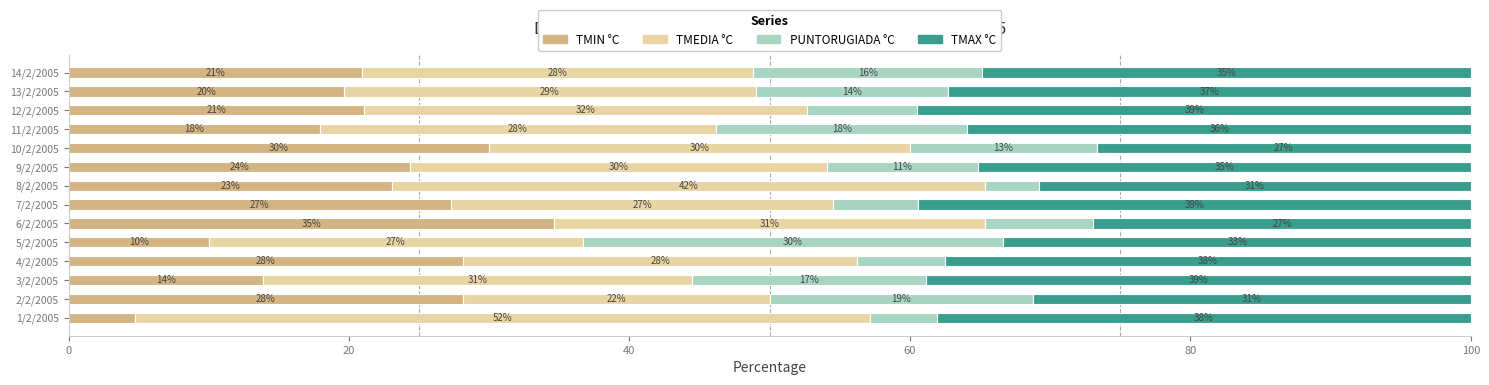

The value of TMIN °C at 5/2/2005 is 10.0. True or false?

True